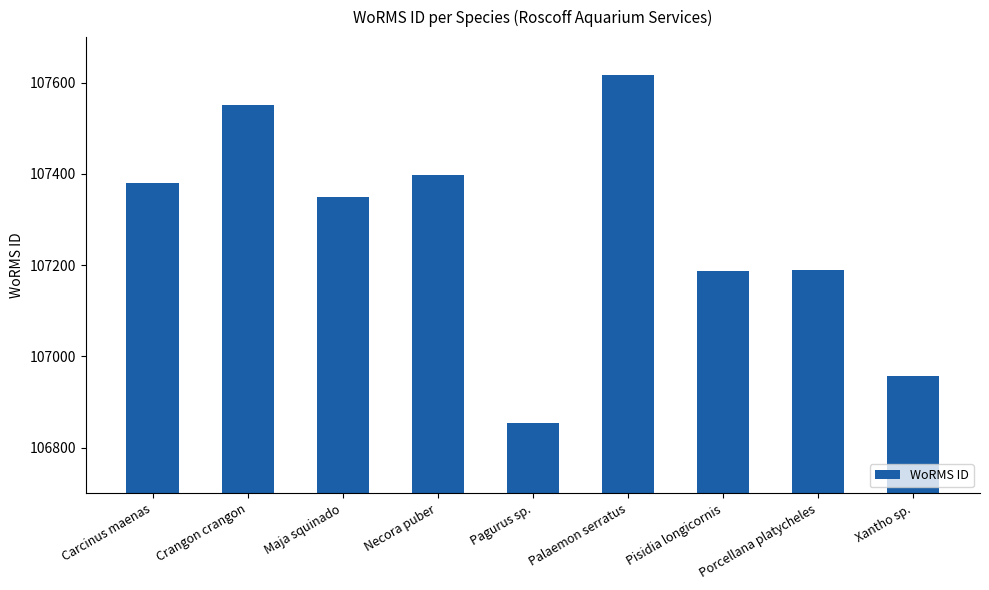

Which has a higher value, Crangon crangon or Xantho sp.?

Crangon crangon